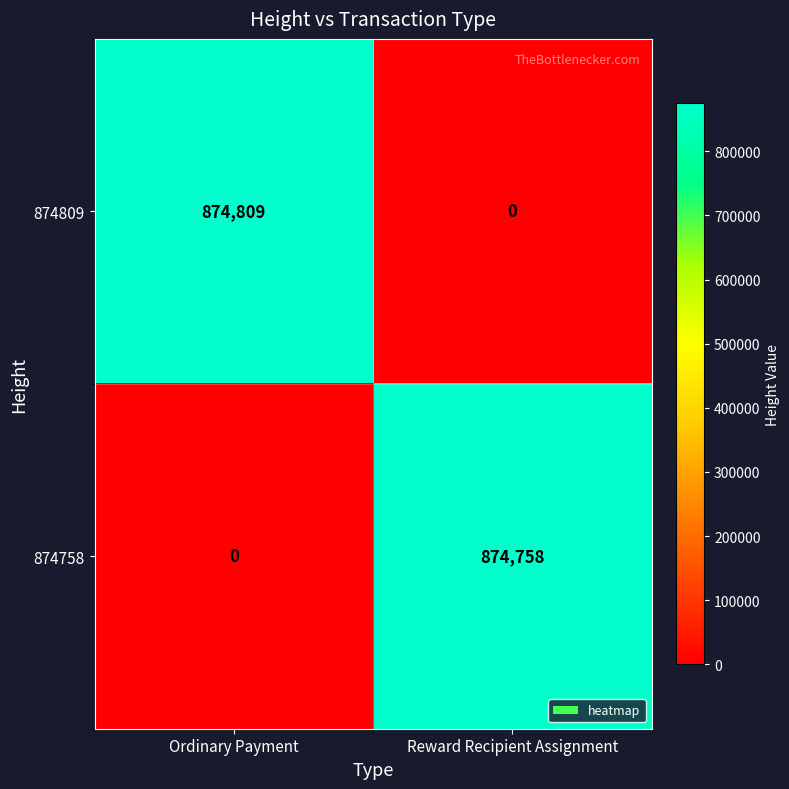

Which series has the largest total across all categories?

874809